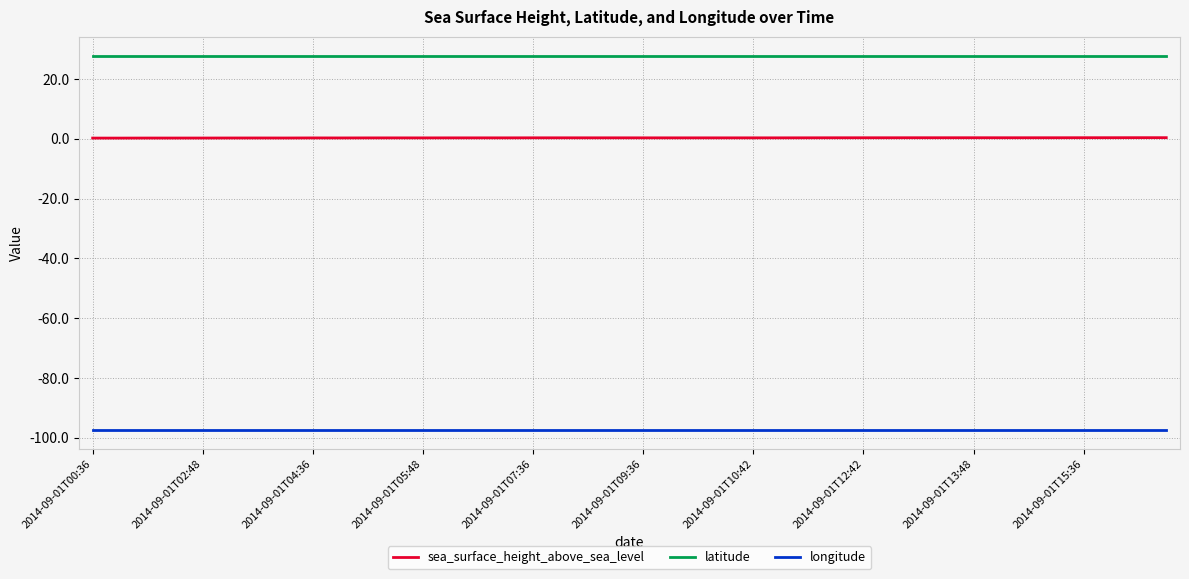

Rank the series by their maximum value, from highest to lowest.

latitude, sea_surface_height_above_sea_level, longitude